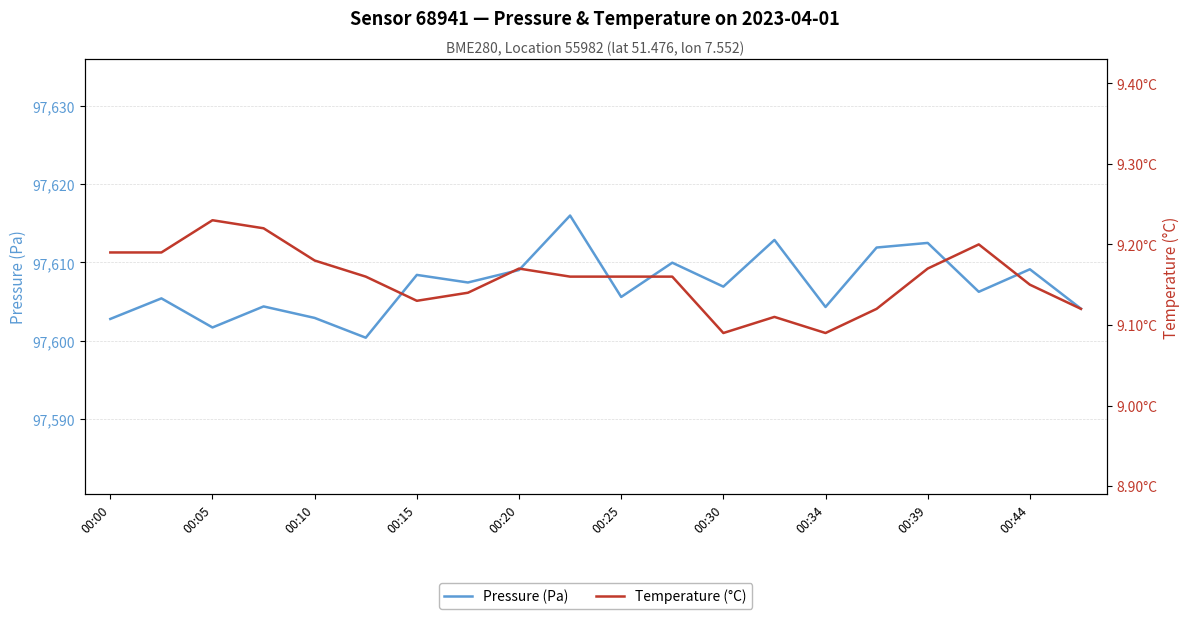

The value of Pressure (Pa) at 00:25 is 133360.8. True or false?

False